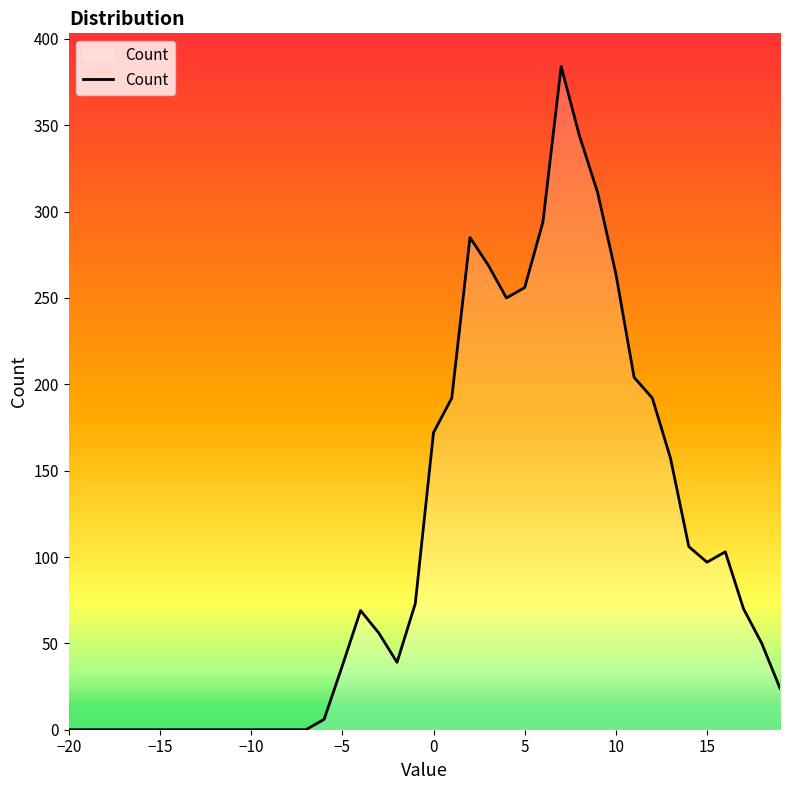

What is the difference between the maximum and minimum values?

384